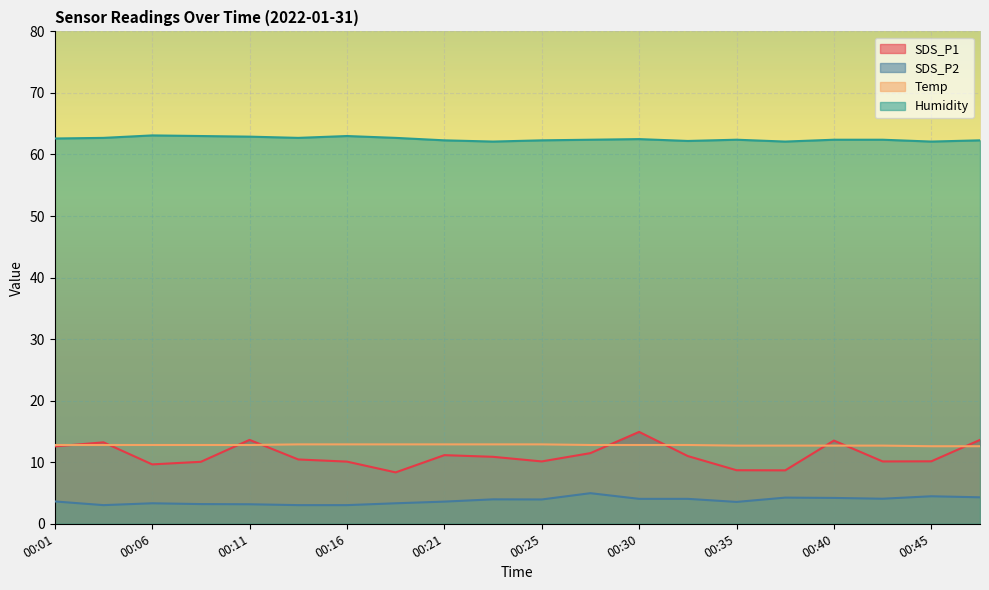

True or false: SDS_P2 and Temp intersect in this chart.

False